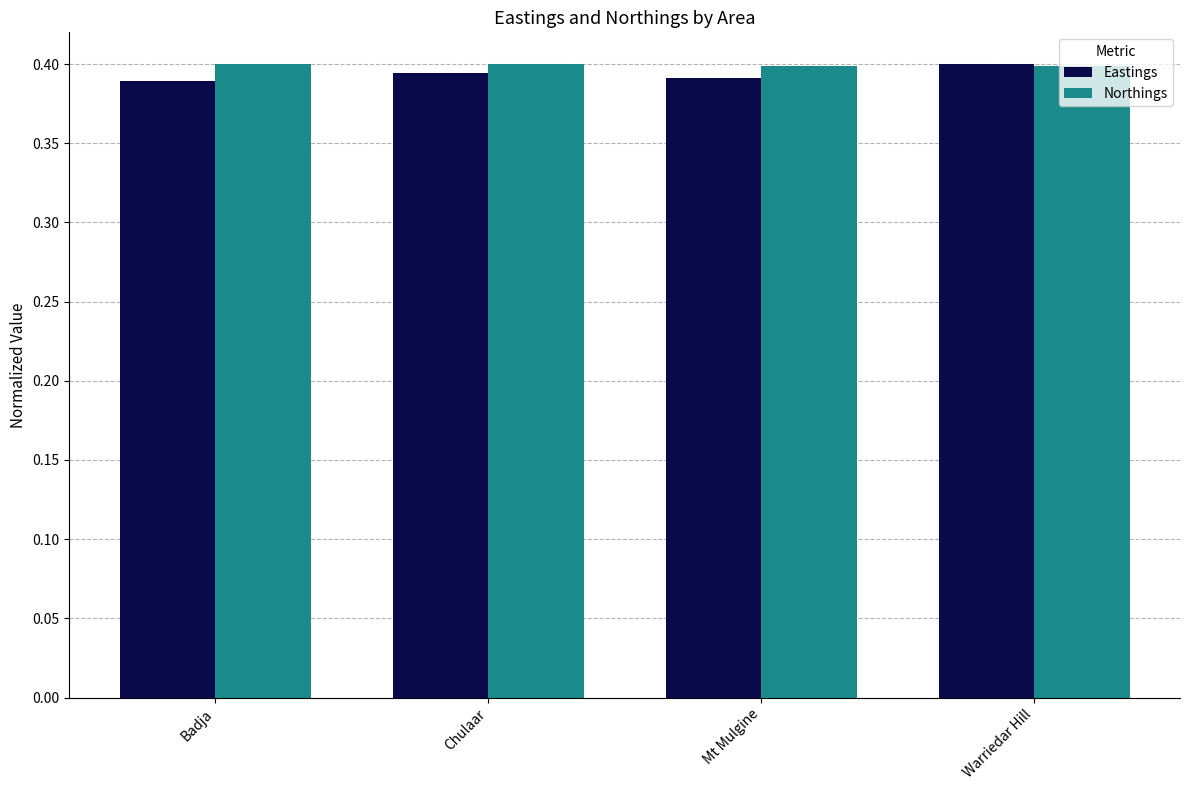

Count the number of categories in the chart.

4